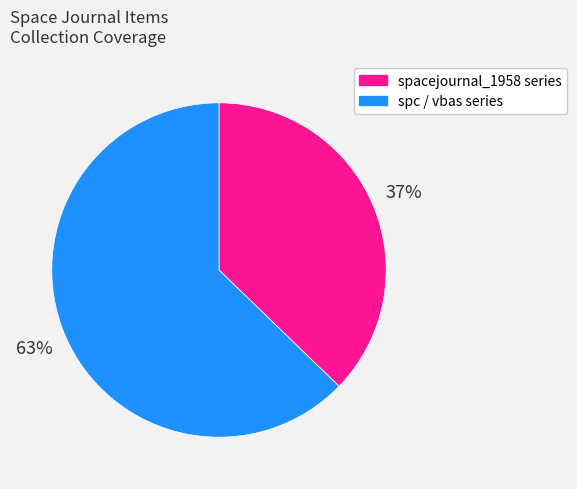

The spacejournal_1958 series slice represents 42% of the pie. True or false?

False